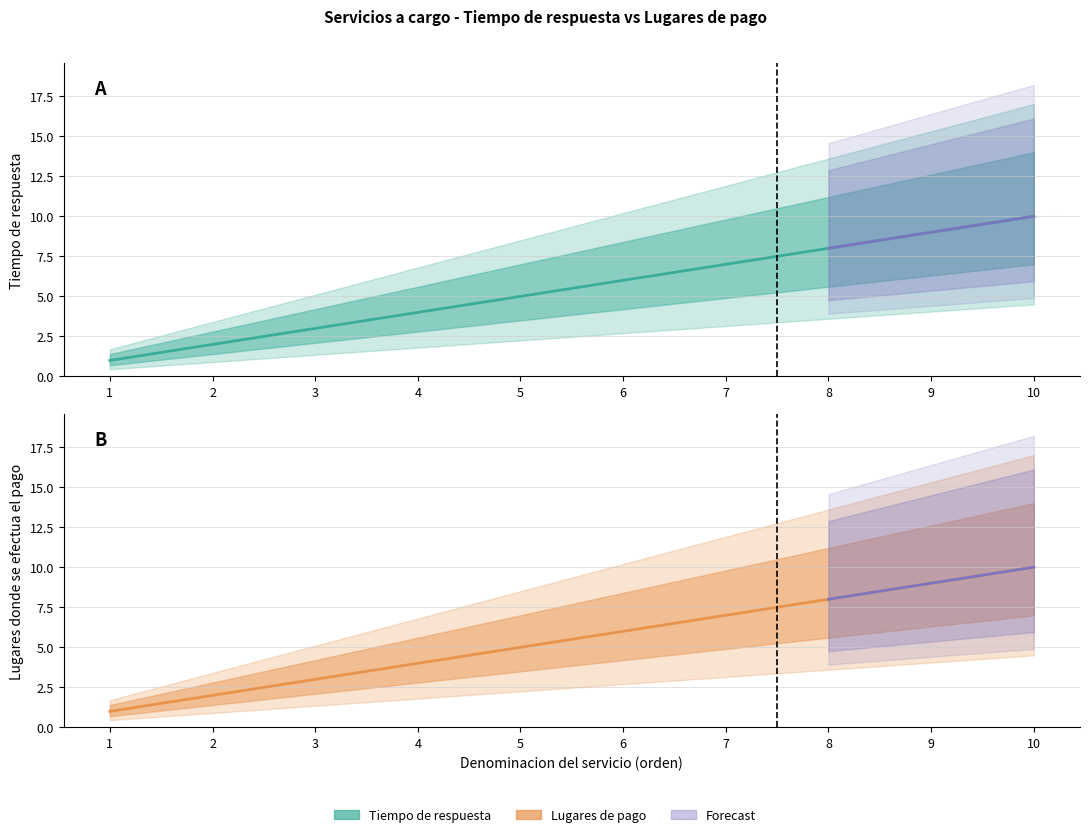

True or false: Tiempo de respuesta and Lugares donde se efectua el pago intersect in this chart.

False